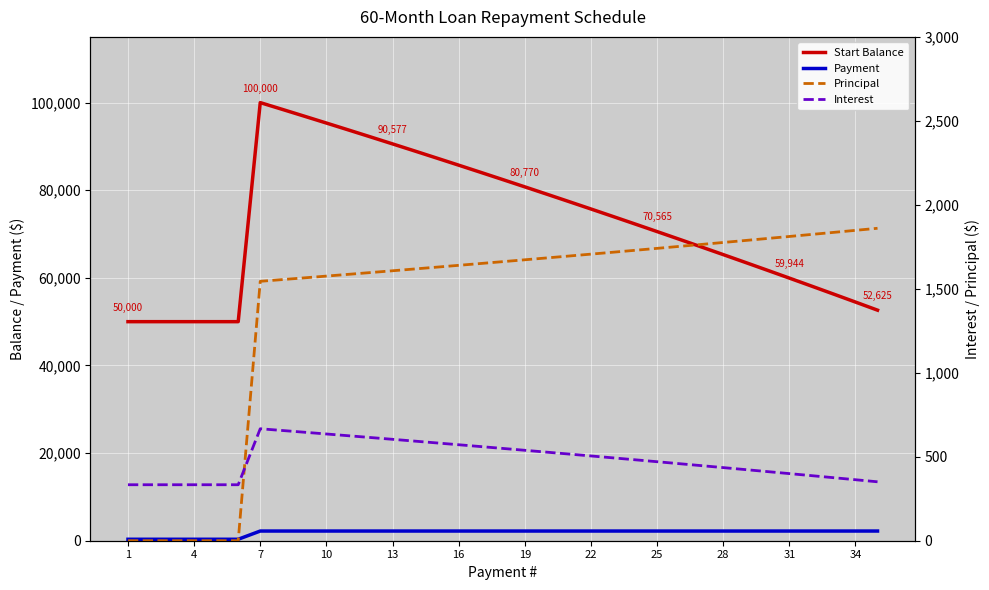

How many categories are shown in the chart?

35